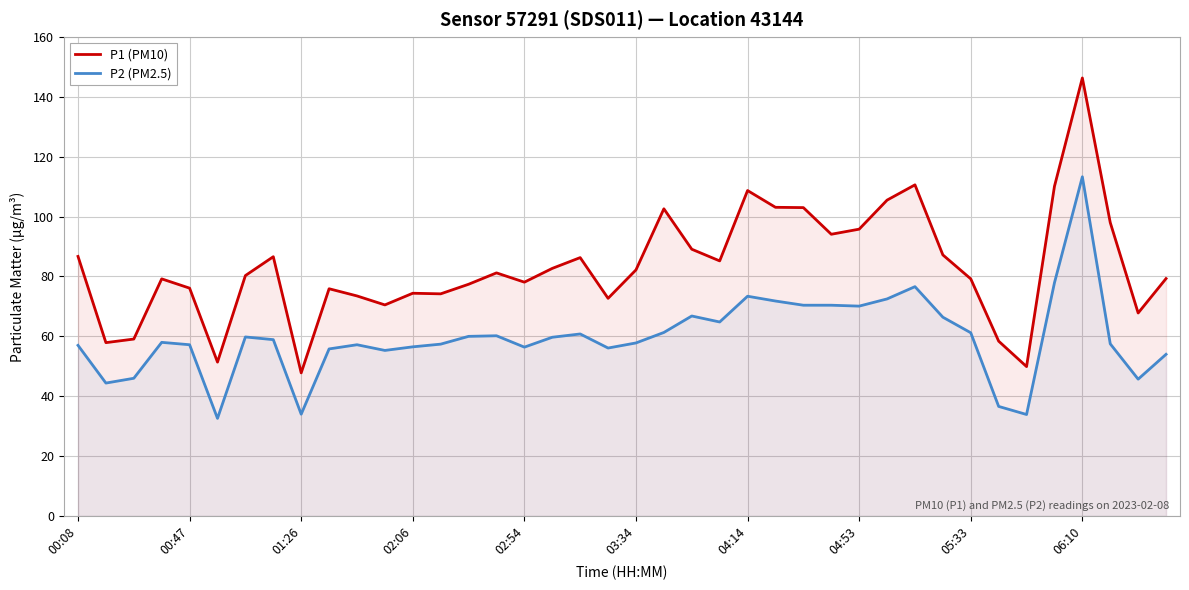

At 35, list the series in order from smallest to largest.

P2 (PM2.5), P1 (PM10)